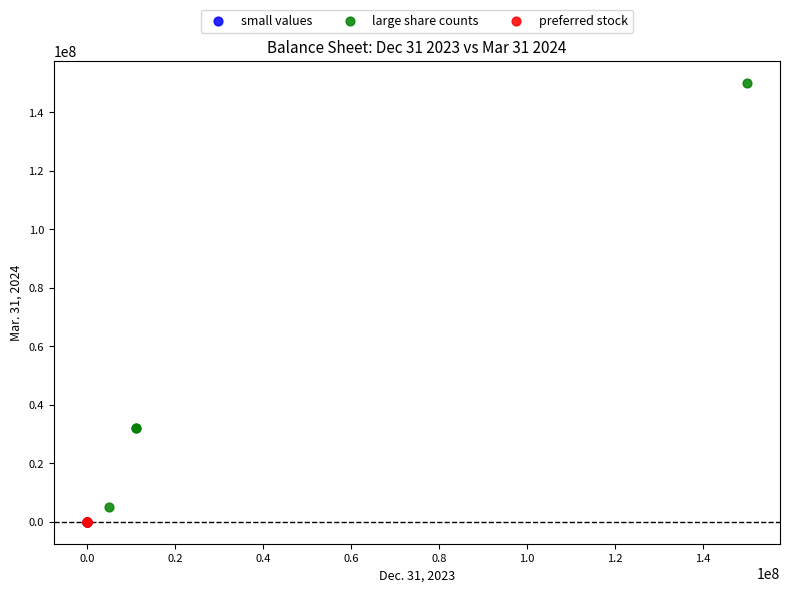

Which series reaches the maximum Y coordinate?

large share counts